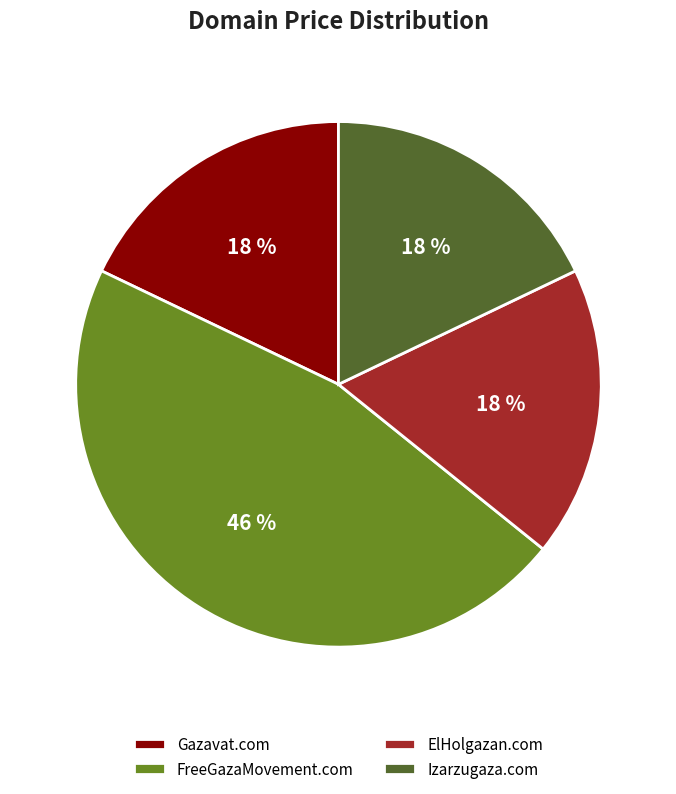

How many slices are in this pie chart?

4